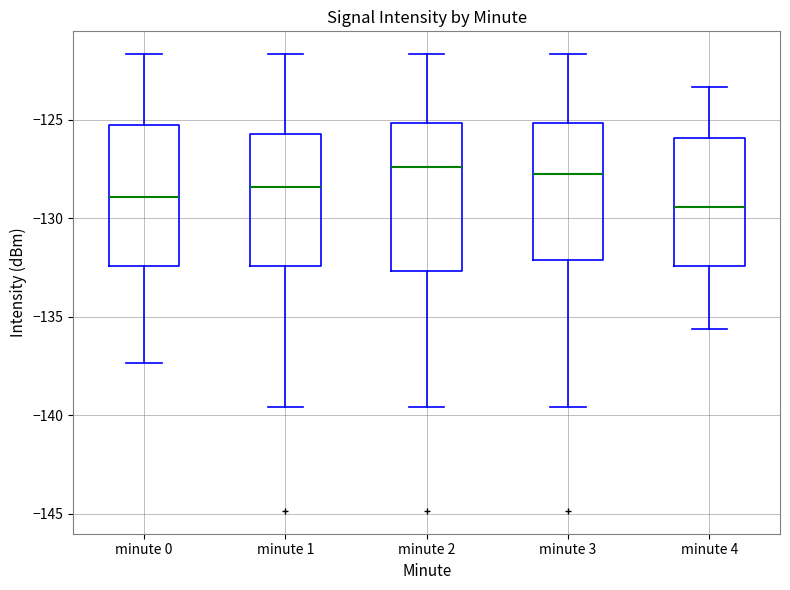

Which box has the lowest median line?

minute 4